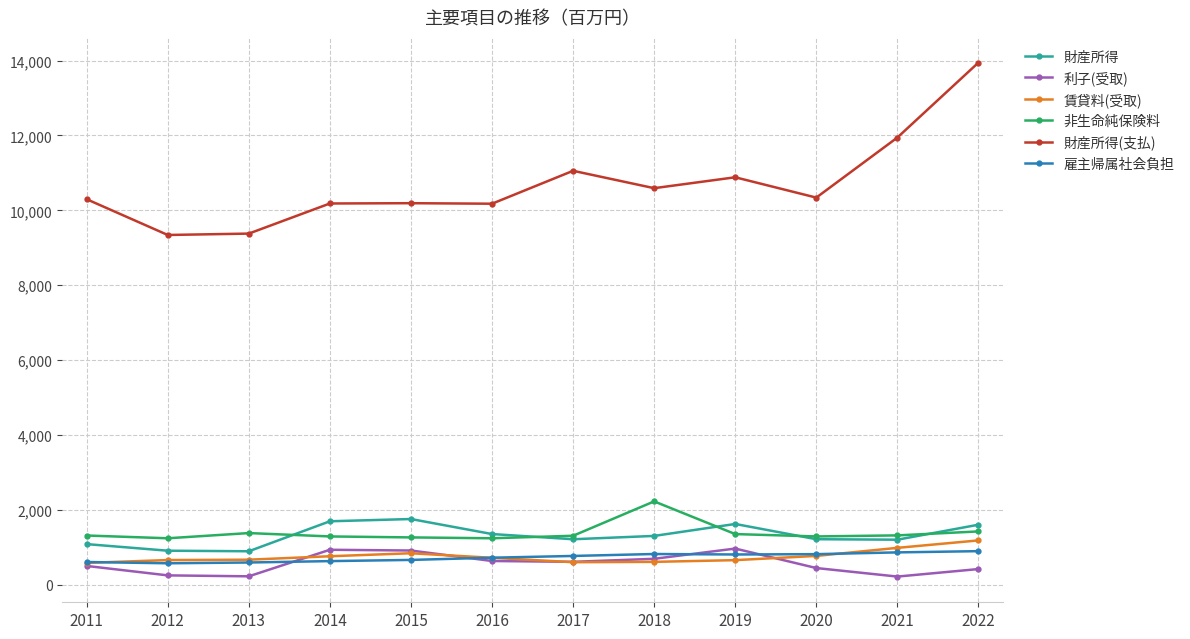

The 財産所得 series shows 2154 at 2019. True or false?

False